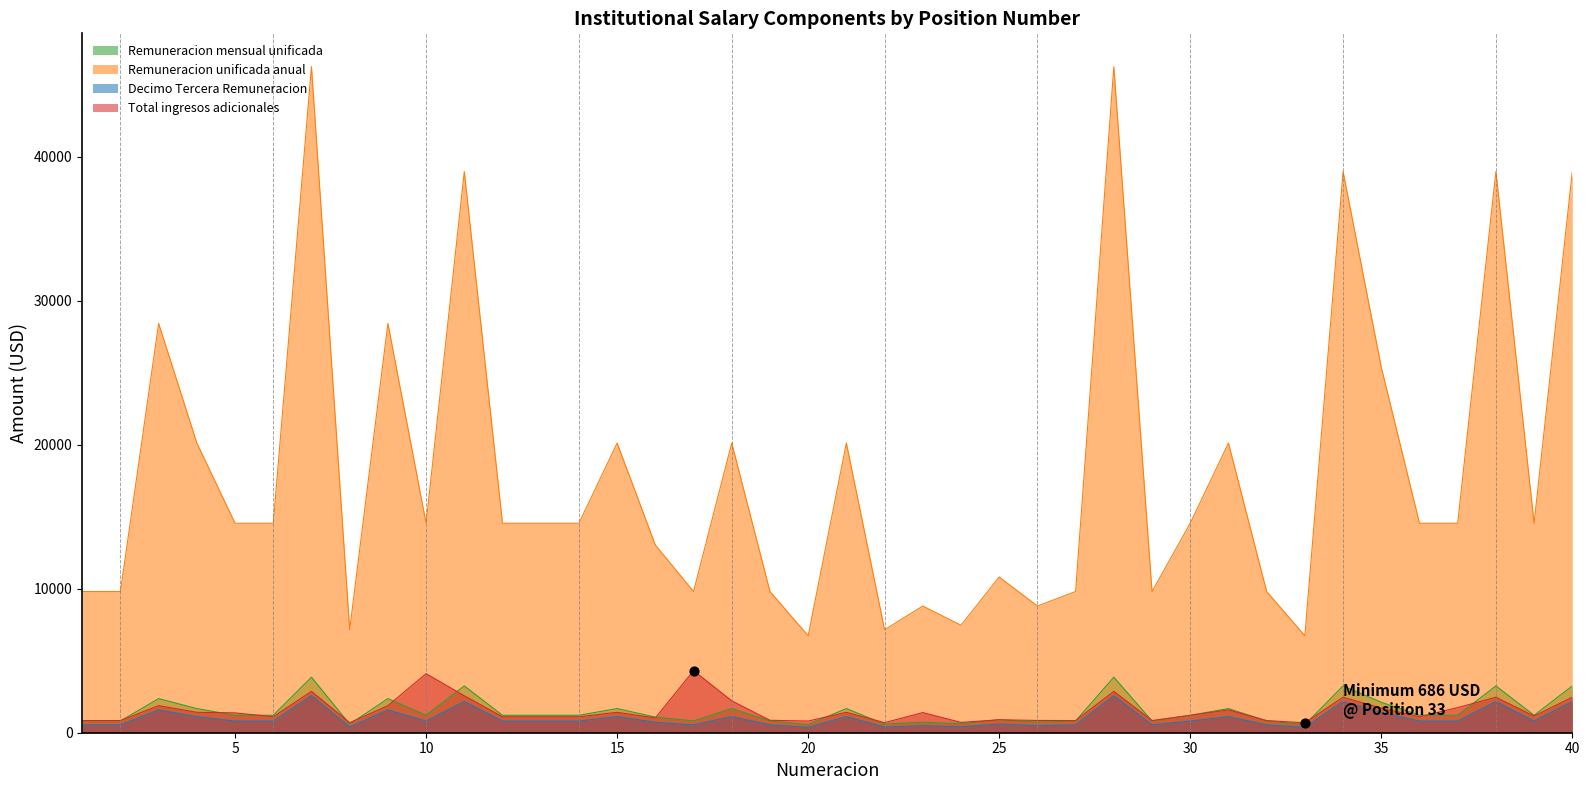

What is the total value across all series at 5?

17943.3